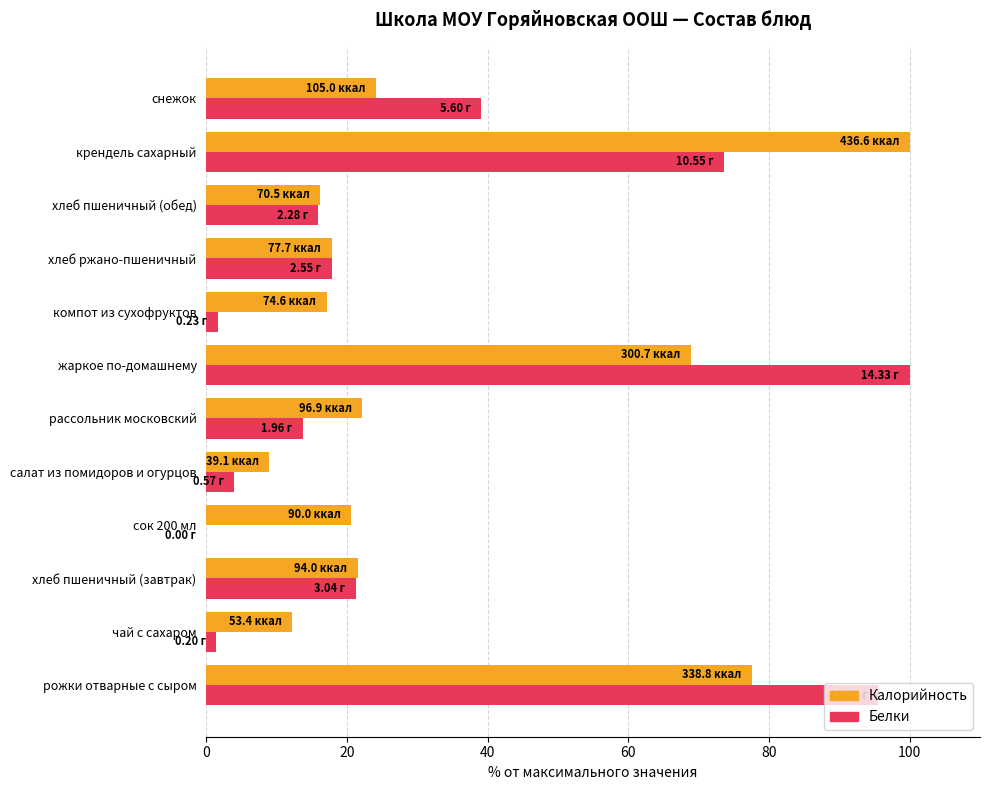

Which category has the highest value in the Калорийность series?

крендель сахарный